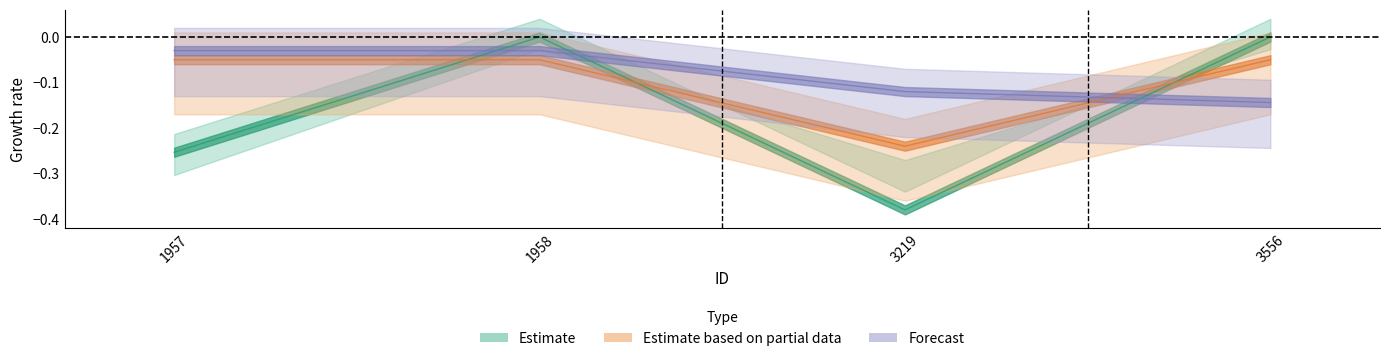

What is the sum of the manualSort values at 3219 and 1958?

-0.2